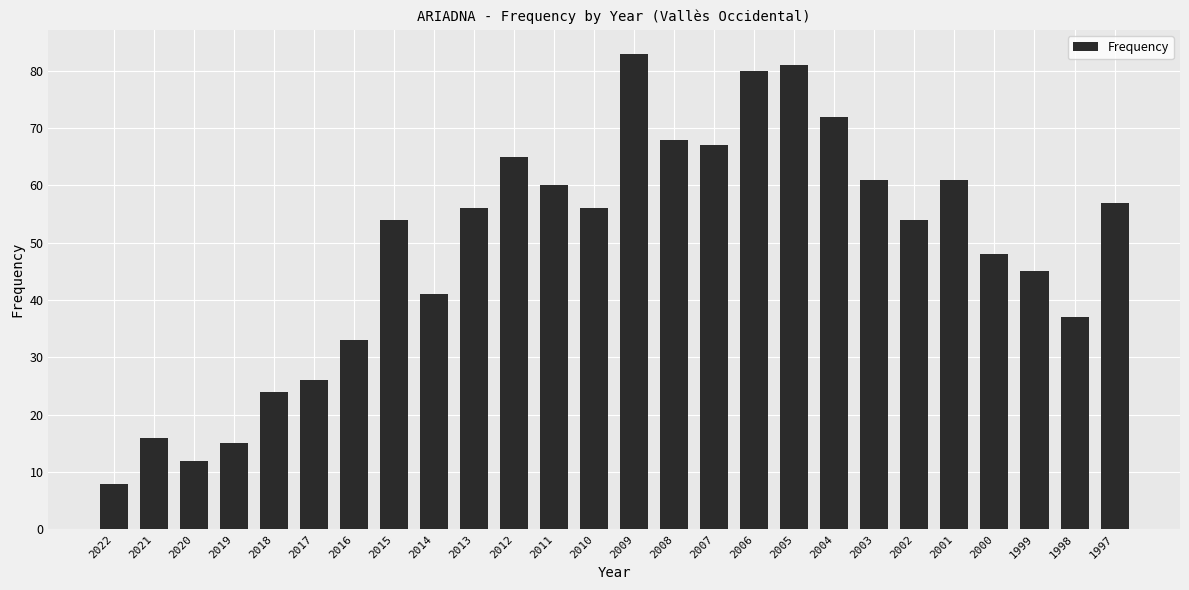

Between 2014 and 2022, which is larger?

2014